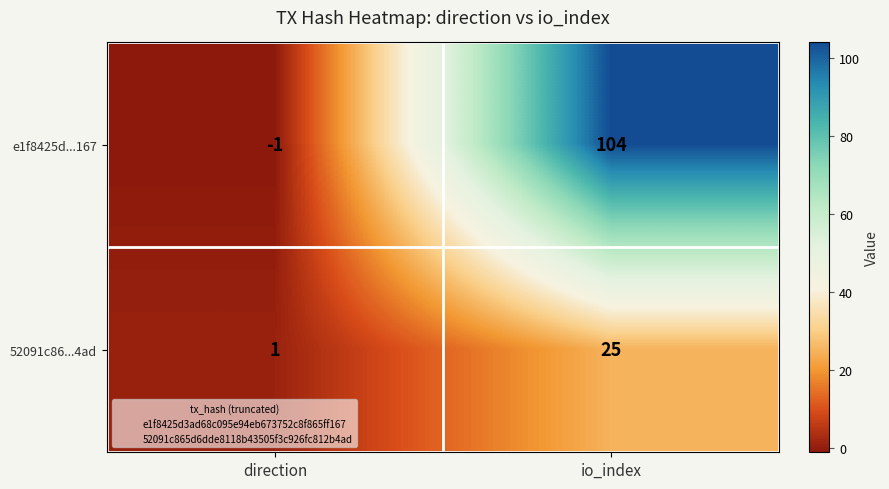

Reading left to right, transcribe all the data shown in this chart.

e1f8425d...167: -1	104
52091c86...4ad: 1	25